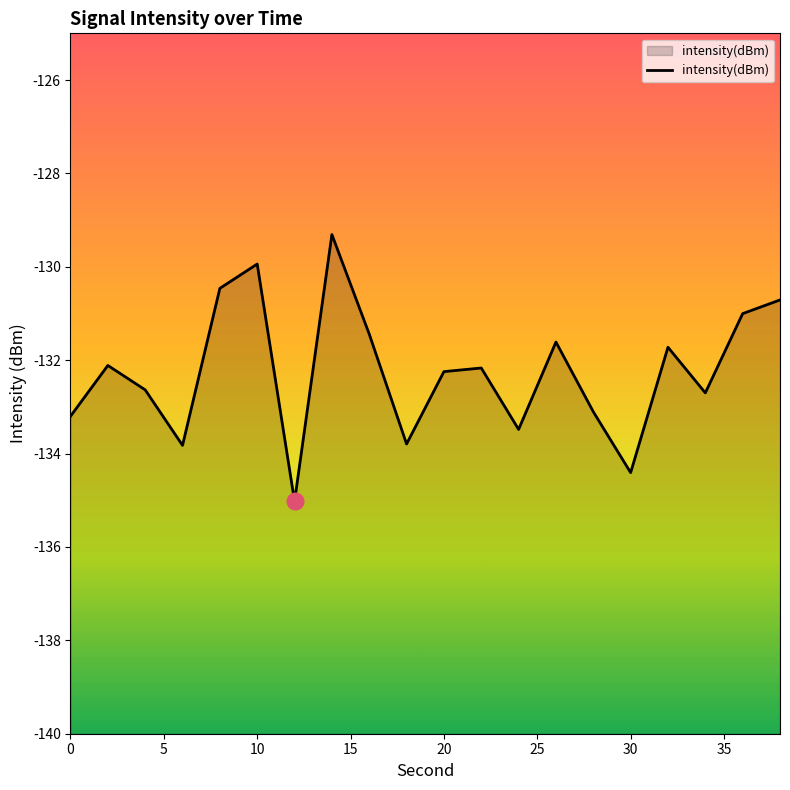

What is the greatest value displayed?

-129.3